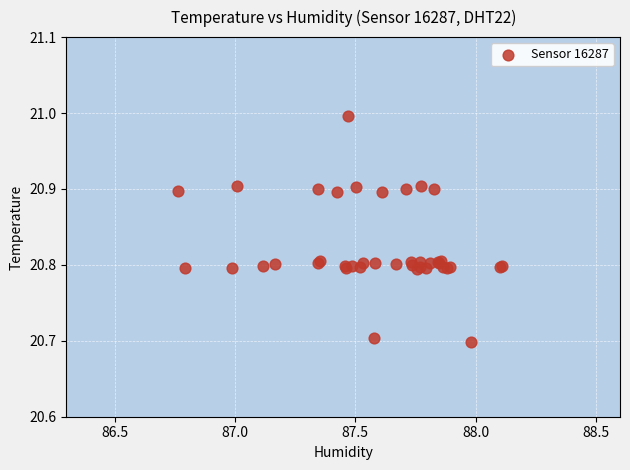

What Y value in the scatter plot is closest to 20?

20.7